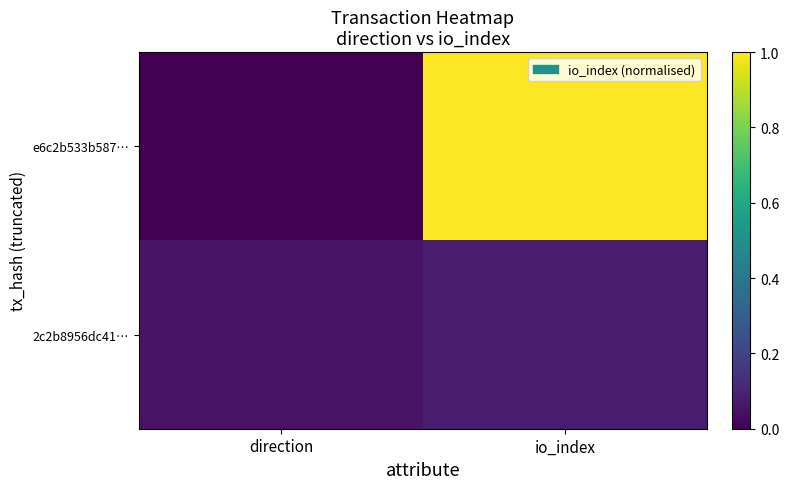

Which series changed the most between direction and io_index?

e6c2b533b587…